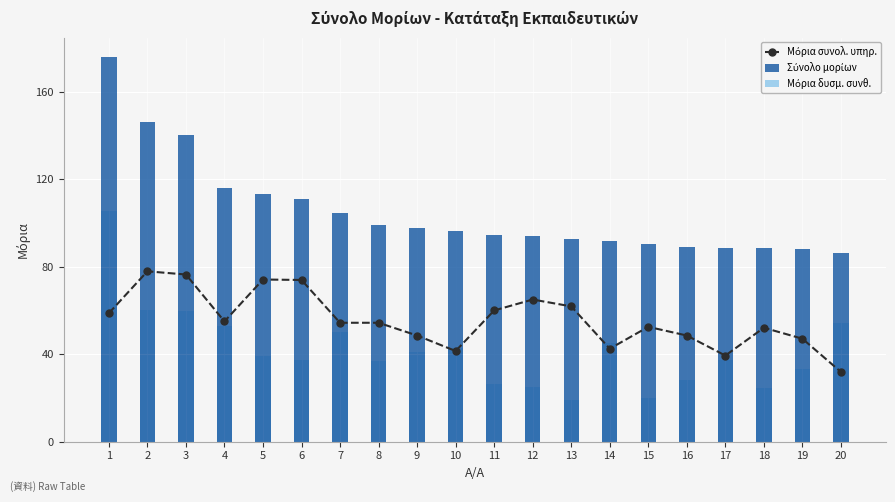

Reading left to right, transcribe all the data shown in this chart.

Μόρια συνολ. υπηρ.: 1=58.8	2=77.9	3=76.5	4=55.0	5=74.2	6=74.0	7=54.4	8=54.4	9=48.5	10=41.5	11=60.0	12=65.0	13=61.9	14=42.5	15=52.5	16=48.5	17=39.4	18=52.1	19=47.1	20=31.9
Σύνολο μορίων: 1=176.0	2=146.2	3=140.2	4=116.1	5=113.3	6=111.1	7=104.4	8=99.0	9=97.6	10=96.3	11=94.5	12=94.1	13=92.7	14=91.6	15=90.5	16=88.9	17=88.6	18=88.5	19=88.2	20=86.3
Μόρια δυσμ. συνθ.: 1=105.3	2=60.2	3=59.8	4=53.1	5=39.1	6=37.1	7=50.0	8=36.7	9=41.0	10=42.9	11=26.5	12=25.1	13=18.8	14=45.1	15=20.0	16=28.3	17=37.2	18=24.4	19=33.1	20=54.4